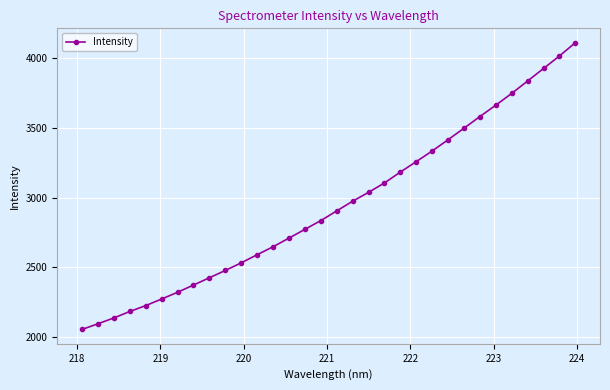

What is the average value?

2944.4